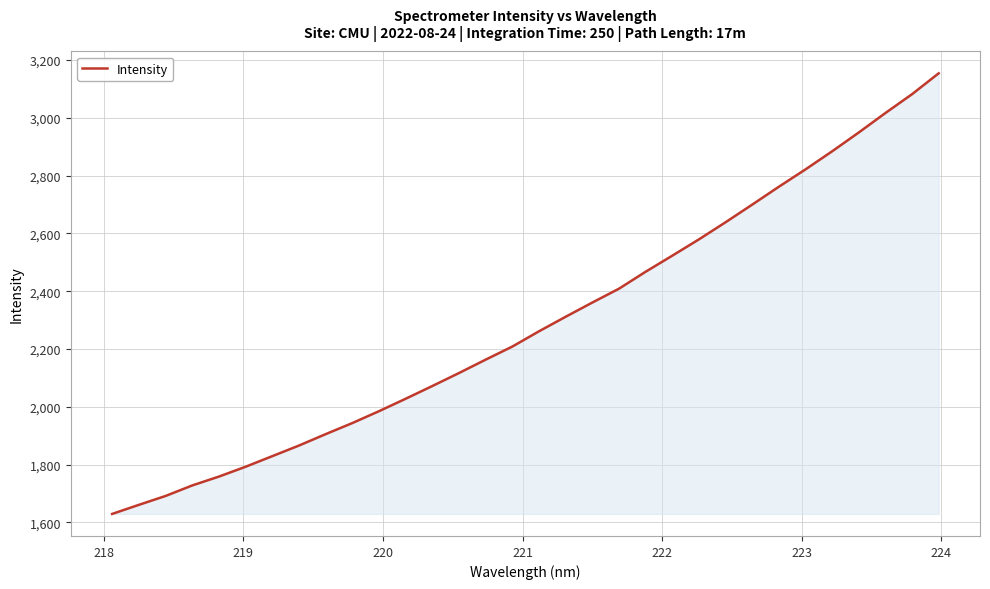

What is the greatest value displayed?

3153.7